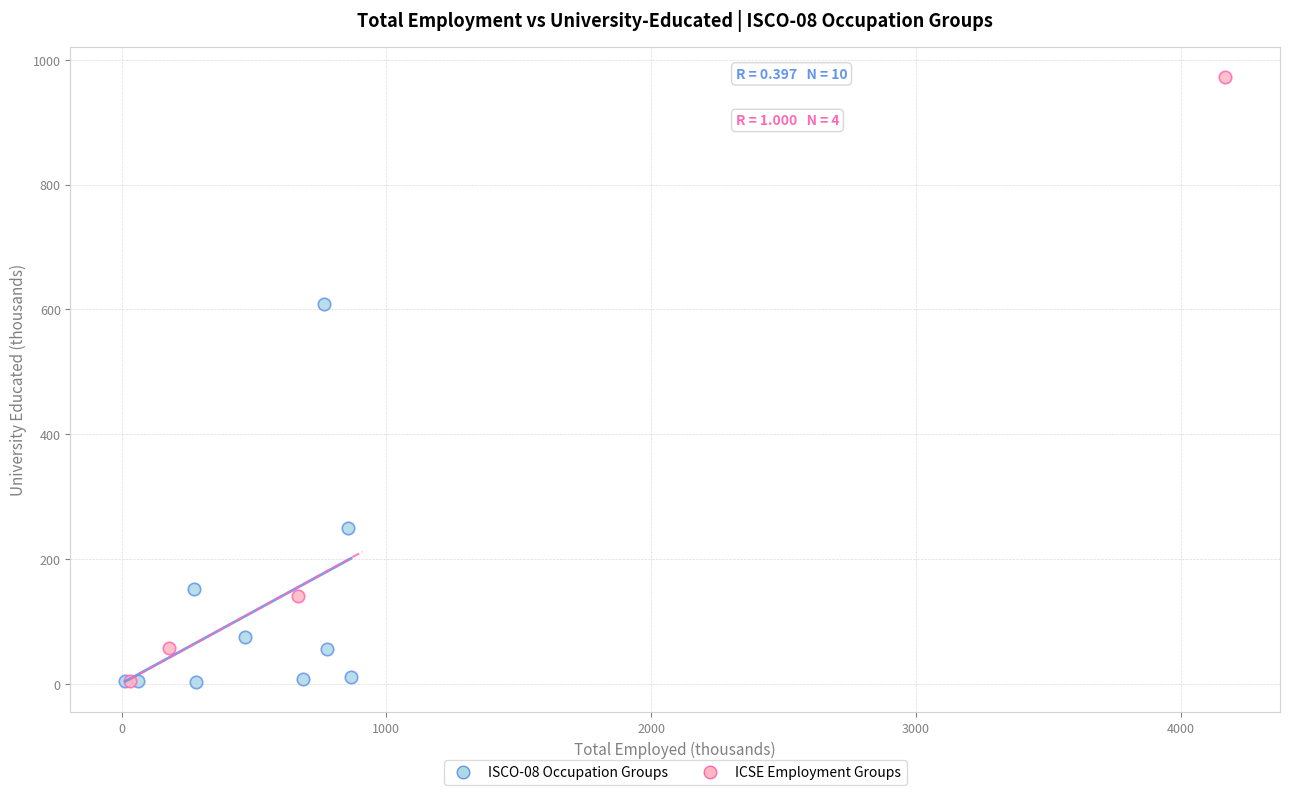

Which series contains the highest Y value?

ICSE Employment Groups